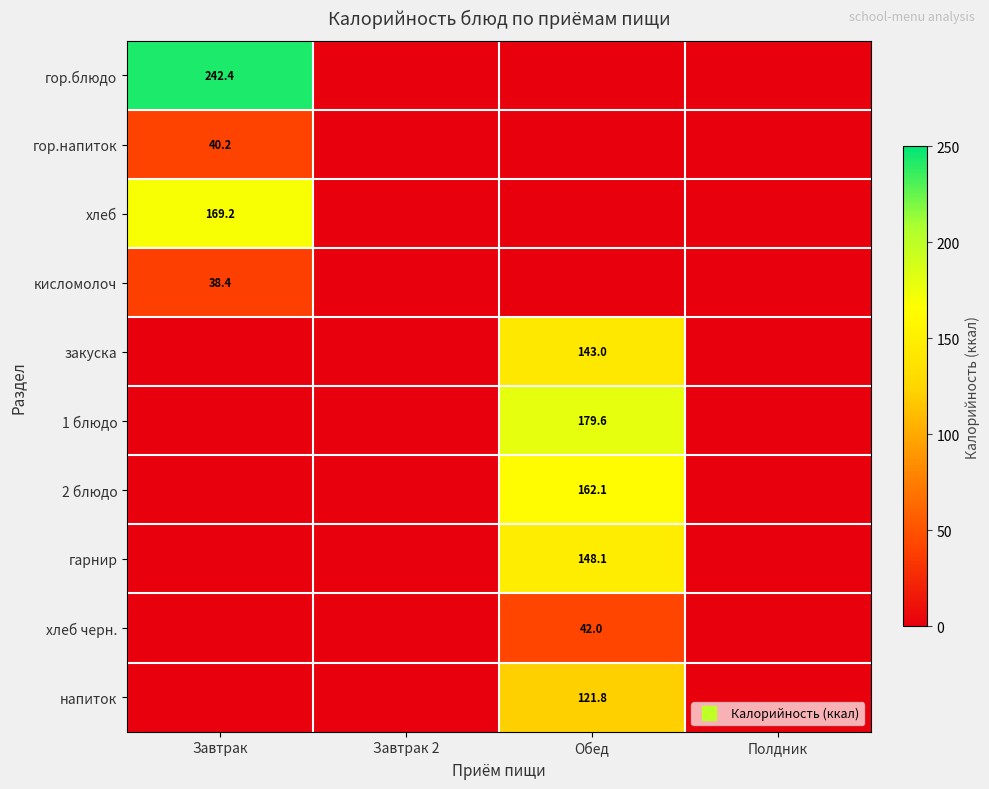

Is the value of 1 блюдо at Полдник greater than the value of гор.напиток at Завтрак?

No